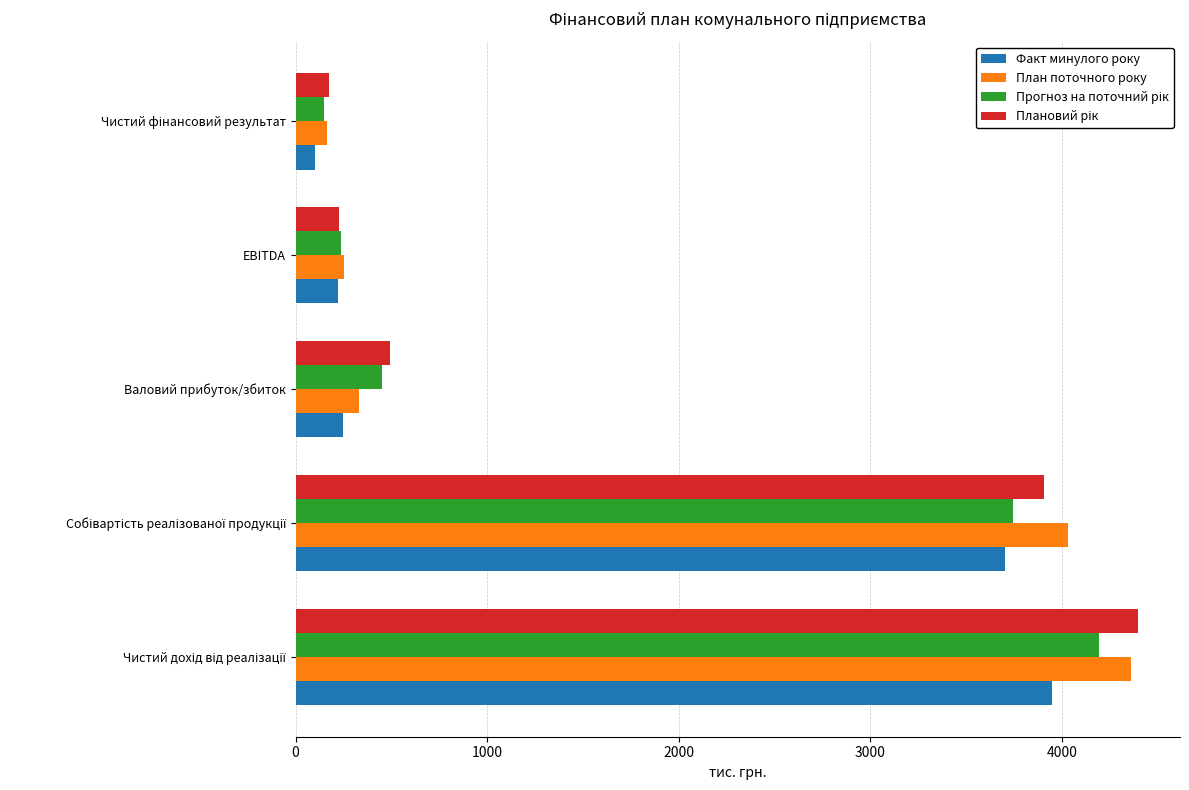

What is the total value across all series at EBITDA?

941.8